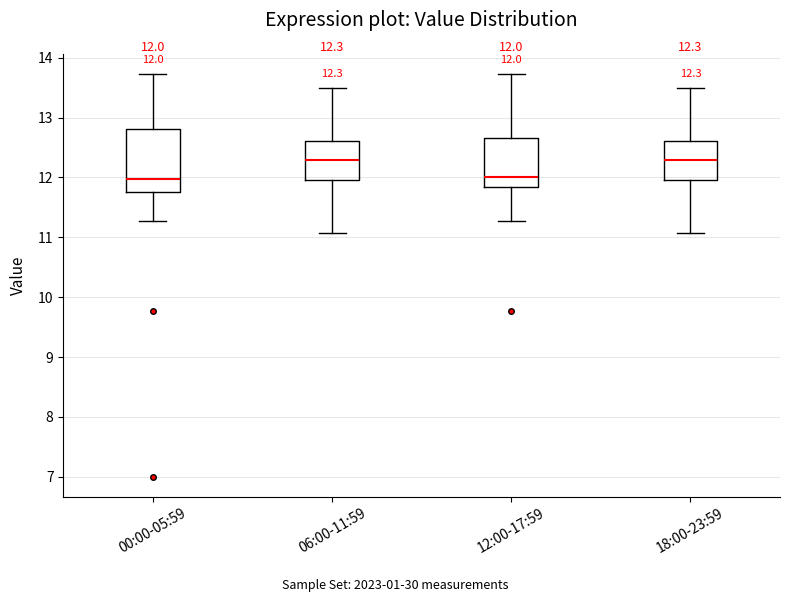

Comparing the boxes themselves (not the whiskers), which one is the tallest?

00:00-05:59